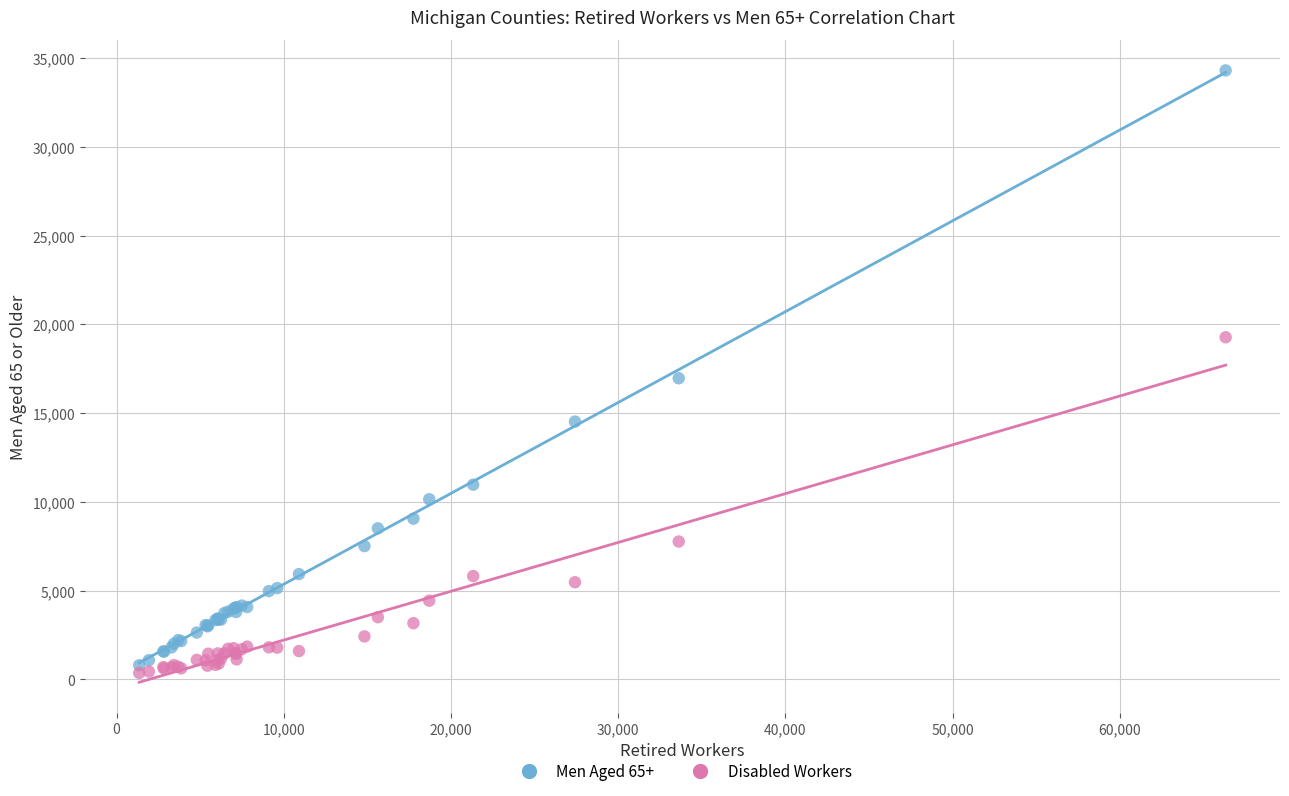

What are all the series names shown in the legend?

Men Aged 65+, Disabled Workers